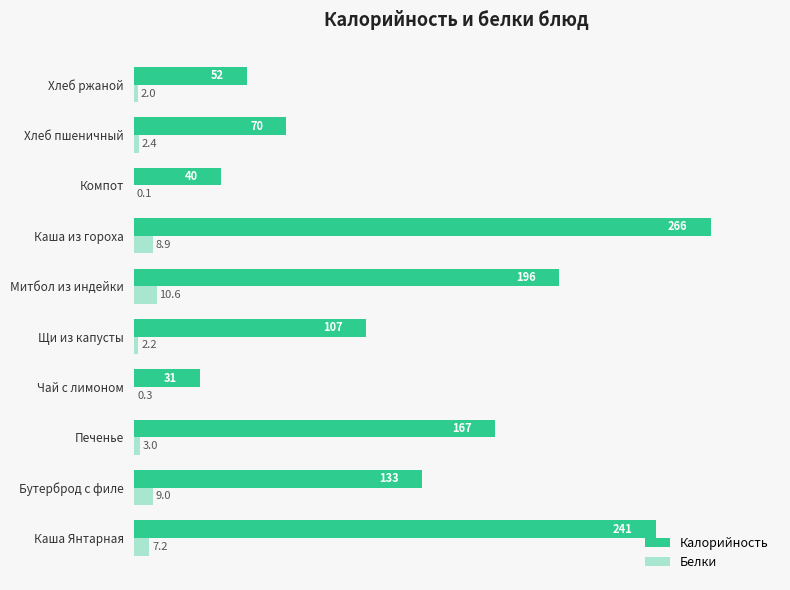

Is it true that Калорийность equals 125.9 at Митбол из индейки?

False